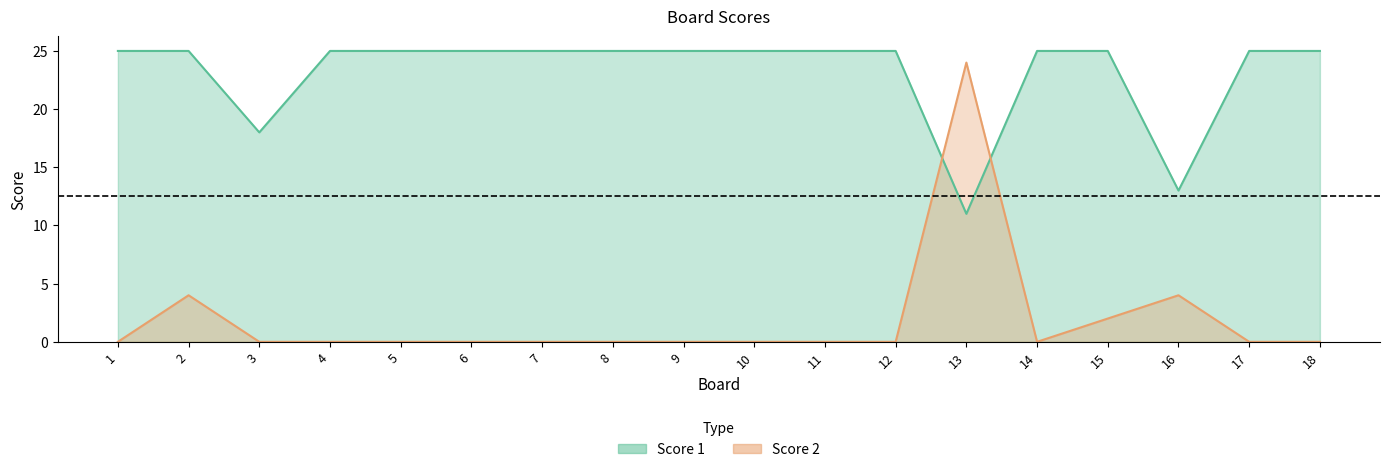

At 9, list the series in order from largest to smallest.

Score 1, Score 2